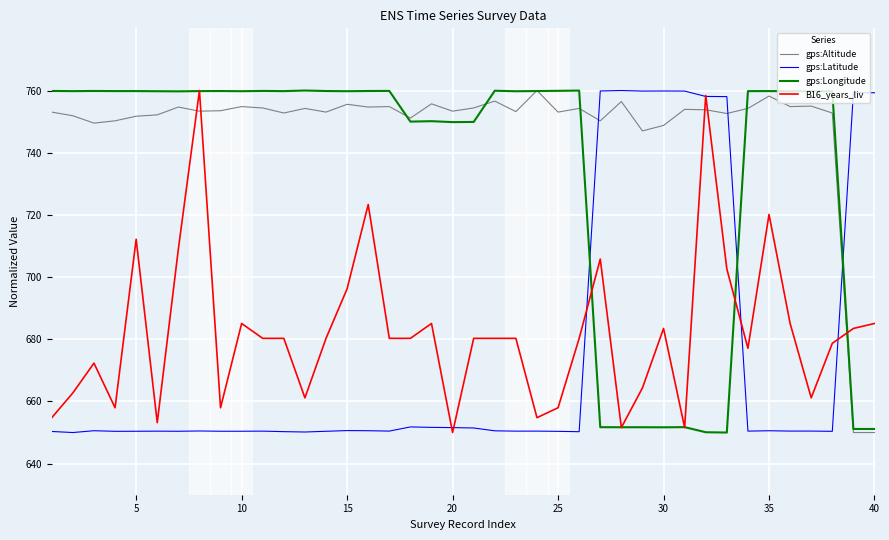

Which series has the largest total across all categories?

gps:Altitude